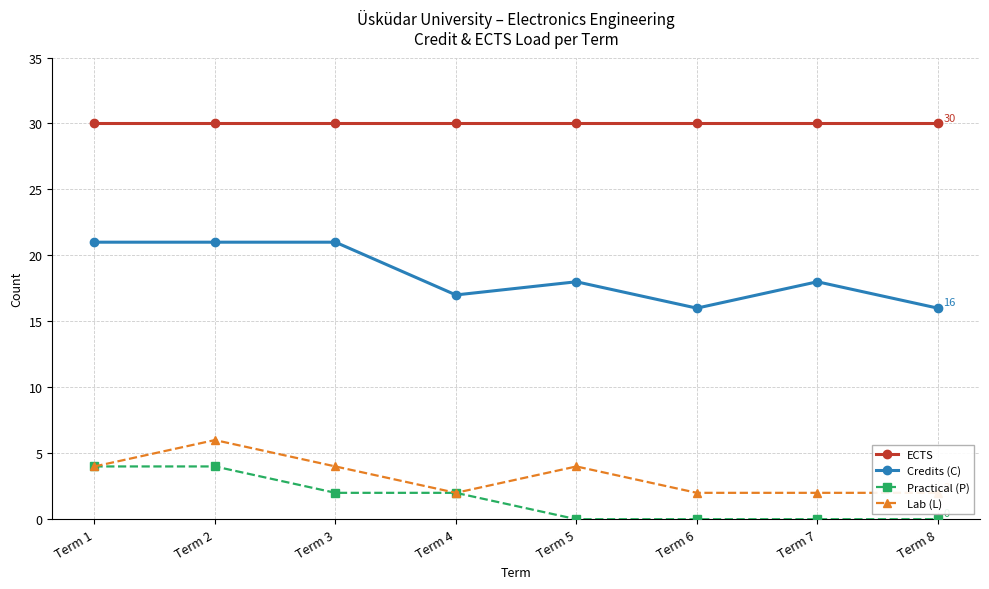

The value of Practical (P) at Term 1 is 4. True or false?

True